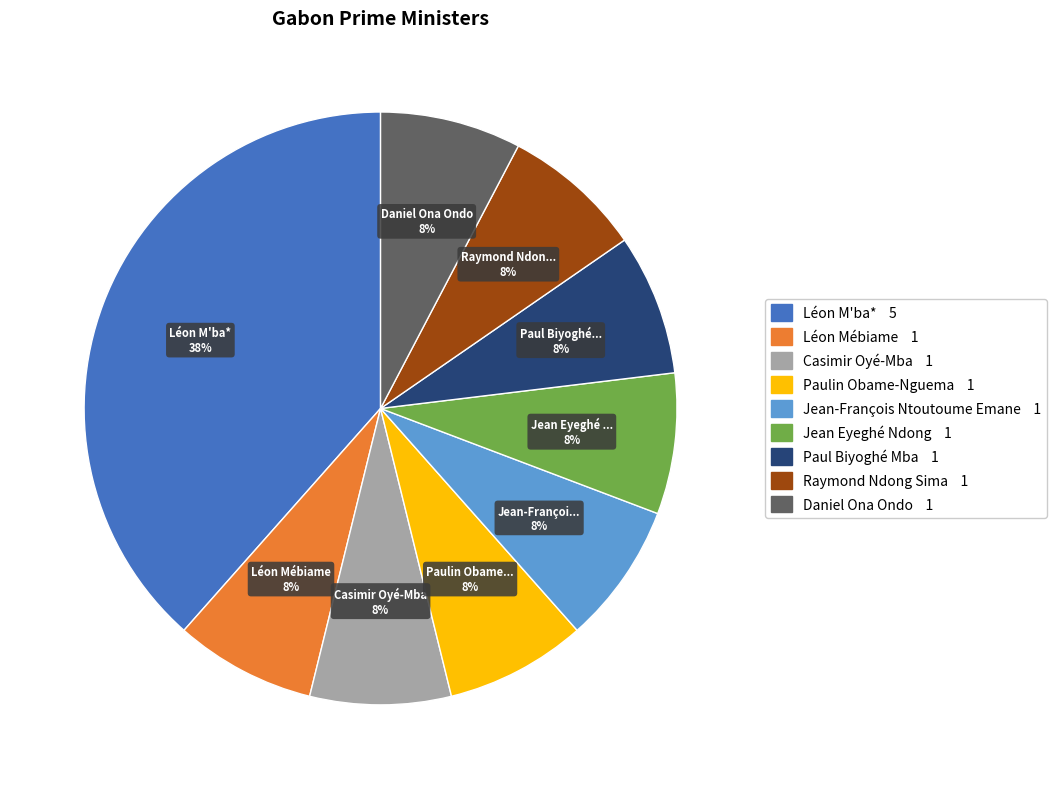

What percentage is the Jean-François Ntoutoume Emane slice, to the nearest percent?

8%